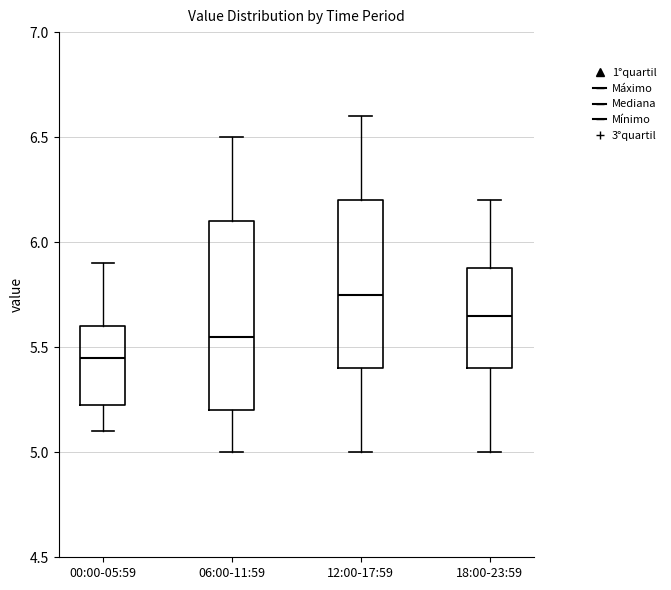

Reading left to right, transcribe this box plot: for each box, give where its median line is, the range the box spans, and where its two whiskers end, as read against the y-axis. The values are not printed on the chart, so give them approximately, as read against the axis.

00:00-05:59: median 5.45, box 5.25 to 5.60, whiskers 5.10 to 5.90
06:00-11:59: median 5.55, box 5.20 to 6.10, whiskers 5.00 to 6.50
12:00-17:59: median 5.75, box 5.40 to 6.20, whiskers 5.00 to 6.60
18:00-23:59: median 5.65, box 5.40 to 5.90, whiskers 5.00 to 6.20